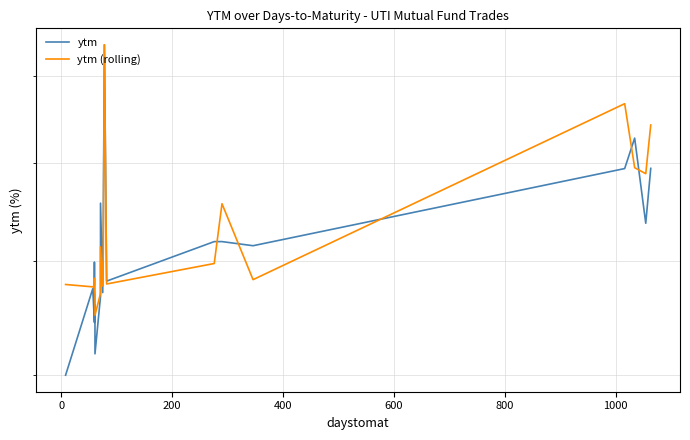

The ytm (rolling) series shows 4.0 at 9. True or false?

False